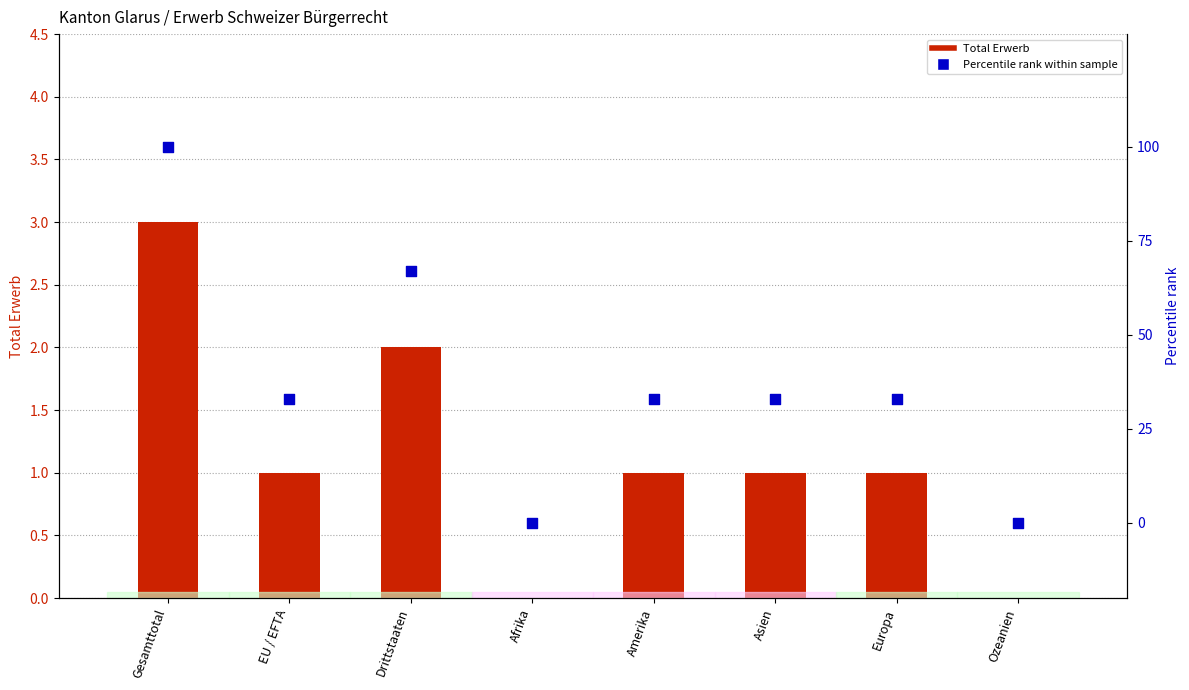

At which category is the sum across all series the highest?

Gesamttotal